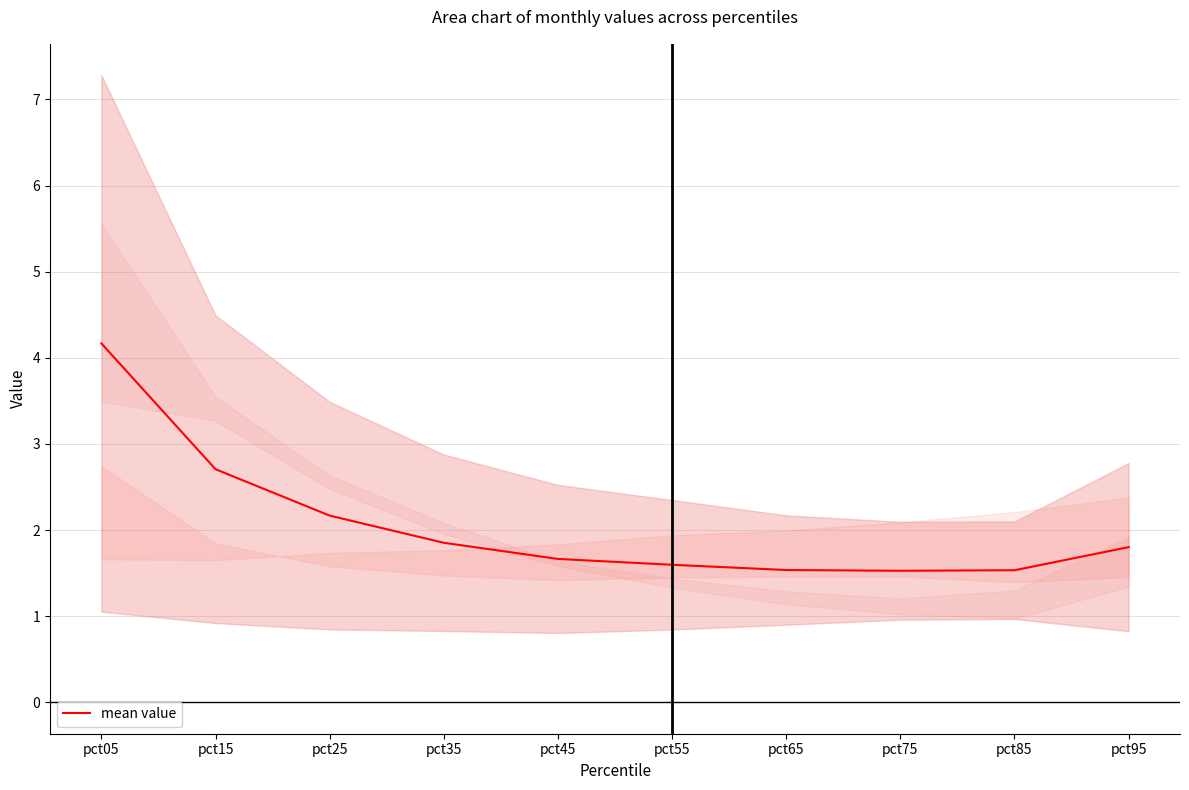

What is the value of the 1st point from the left?

4.2